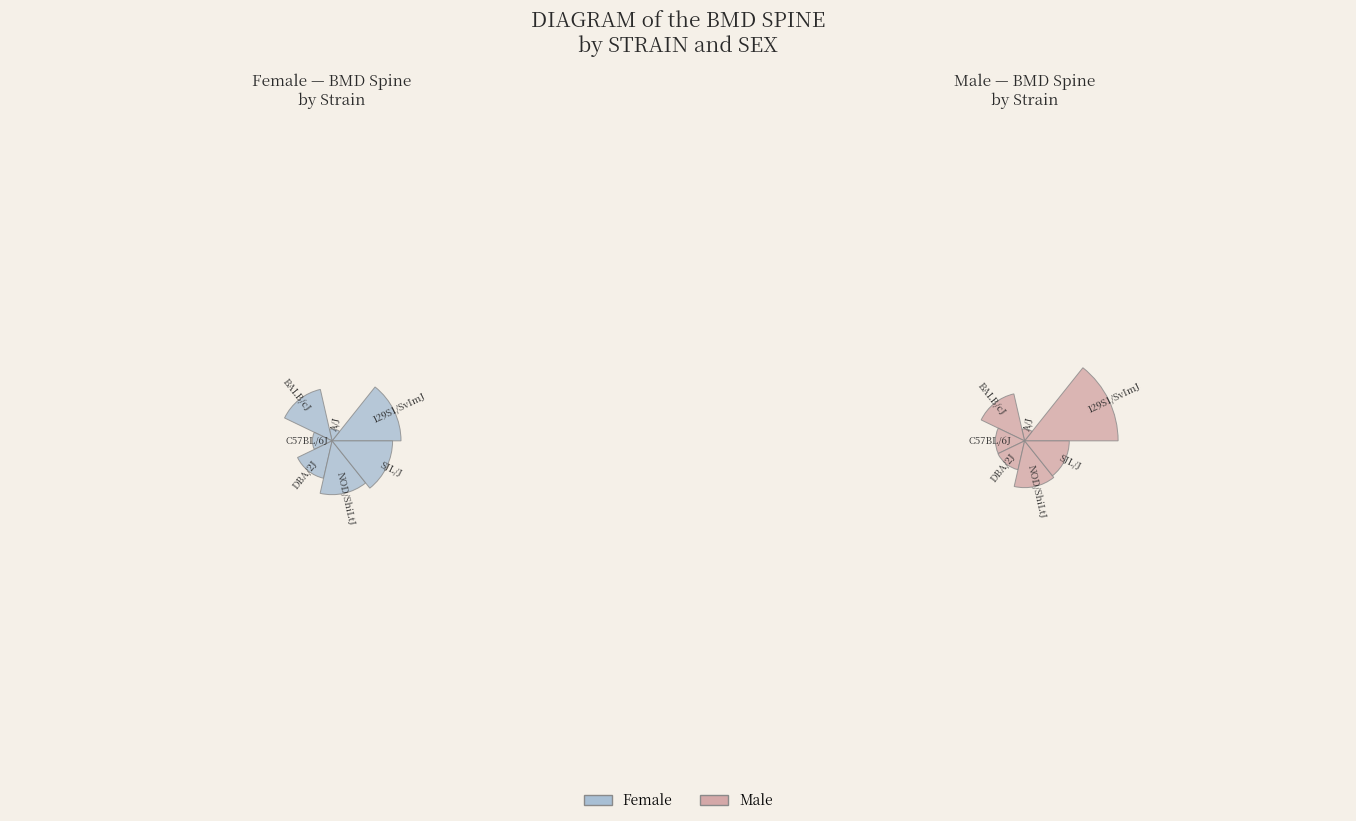

Is it true that BALB/cJ(m) is 1% of the pie?

False